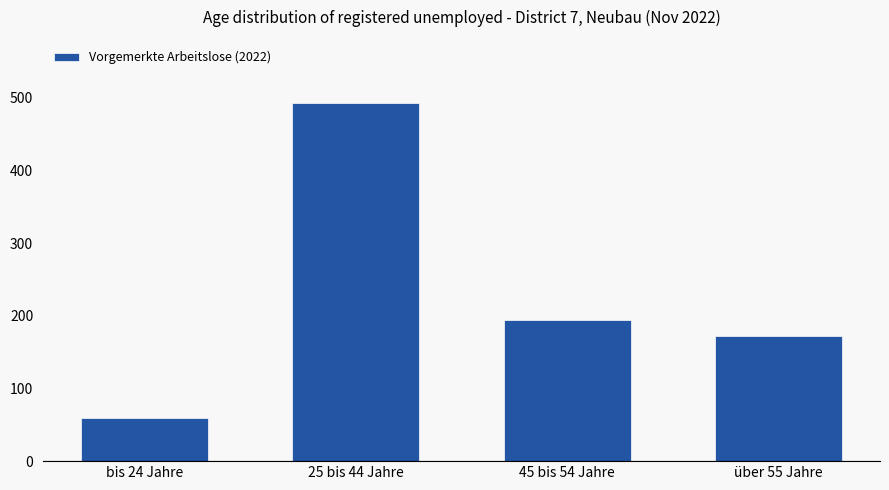

The chart shows a value of 194 at 45 bis 54 Jahre. True or false?

True